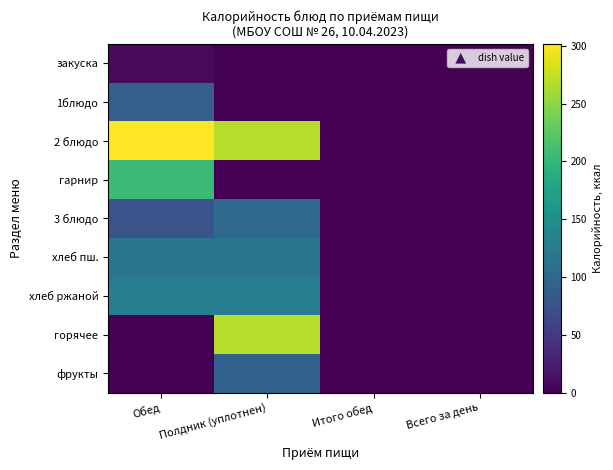

Rank the series at Всего за день from highest to lowest value.

закуска, 1блюдо, 2 блюдо, гарнир, 3 блюдо, хлеб пш., хлеб ржаной, горячее, фрукты